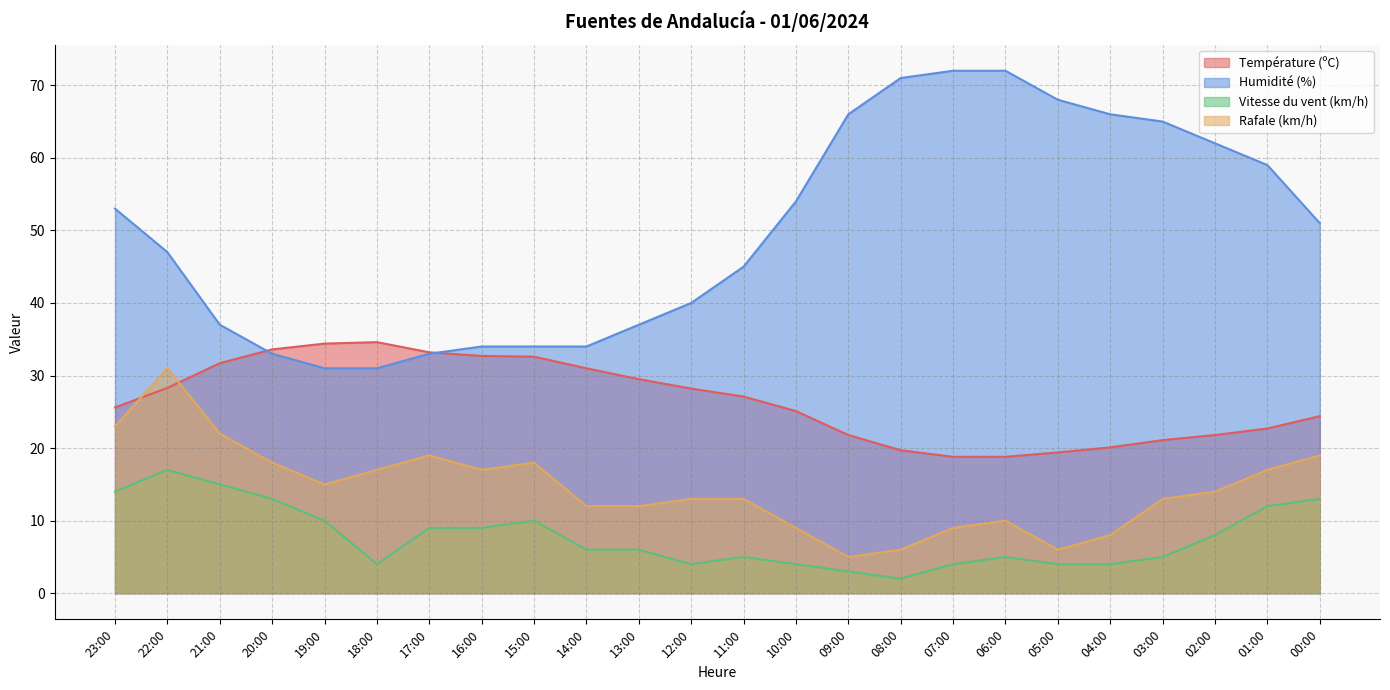

Does the chart have visible grid lines?

Yes